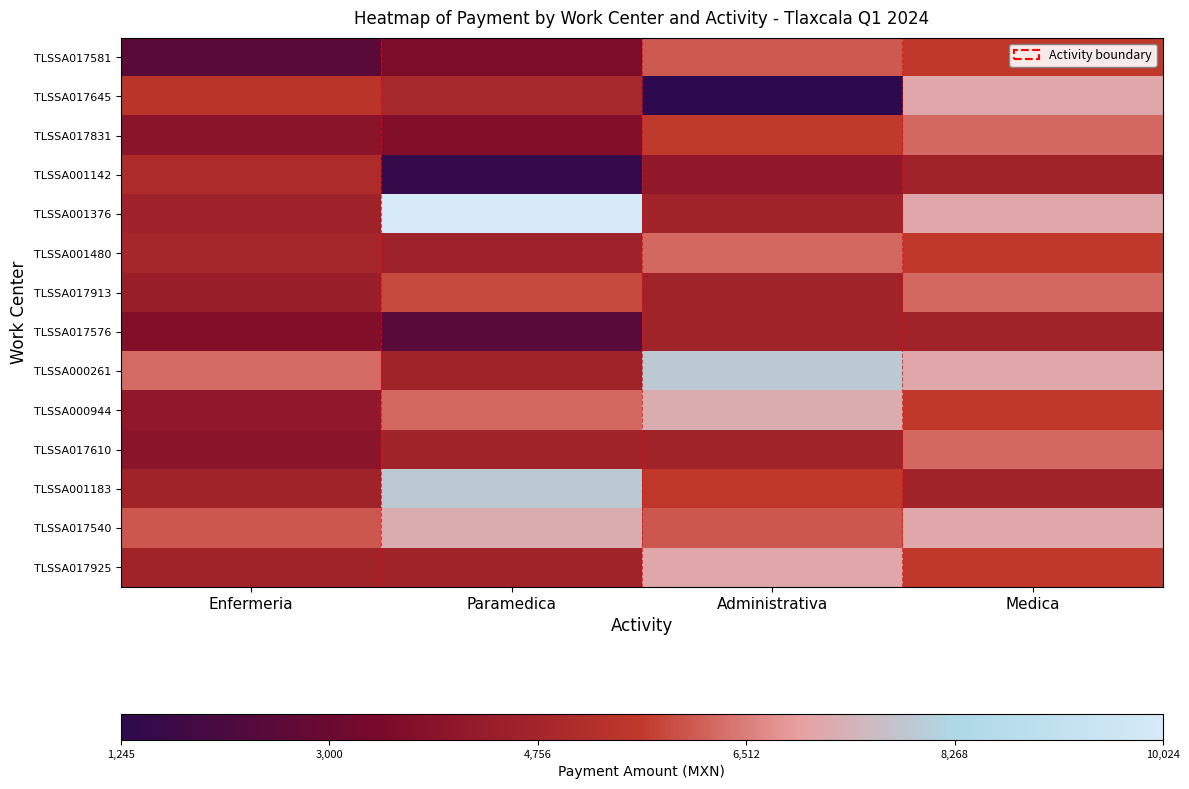

Reading left to right, transcribe all the data shown in this chart.

TLSSA017581: Enfermeria=0.1	Paramedica=0.3	Administrativa=0.6	Medica=0.5
TLSSA017645: Enfermeria=0.5	Paramedica=0.4	Administrativa=0.0	Medica=0.7
TLSSA017831: Enfermeria=0.3	Paramedica=0.3	Administrativa=0.5	Medica=0.6
TLSSA001142: Enfermeria=0.4	Paramedica=0.0	Administrativa=0.3	Medica=0.4
TLSSA001376: Enfermeria=0.4	Paramedica=1.0	Administrativa=0.4	Medica=0.7
TLSSA001480: Enfermeria=0.4	Paramedica=0.4	Administrativa=0.6	Medica=0.5
TLSSA017913: Enfermeria=0.4	Paramedica=0.5	Administrativa=0.4	Medica=0.6
TLSSA017576: Enfermeria=0.3	Paramedica=0.1	Administrativa=0.4	Medica=0.4
TLSSA000261: Enfermeria=0.6	Paramedica=0.4	Administrativa=0.8	Medica=0.7
TLSSA000944: Enfermeria=0.3	Paramedica=0.6	Administrativa=0.7	Medica=0.5
TLSSA017610: Enfermeria=0.3	Paramedica=0.4	Administrativa=0.4	Medica=0.6
TLSSA001183: Enfermeria=0.4	Paramedica=0.8	Administrativa=0.5	Medica=0.4
TLSSA017540: Enfermeria=0.5	Paramedica=0.7	Administrativa=0.5	Medica=0.7
TLSSA017925: Enfermeria=0.4	Paramedica=0.4	Administrativa=0.7	Medica=0.5